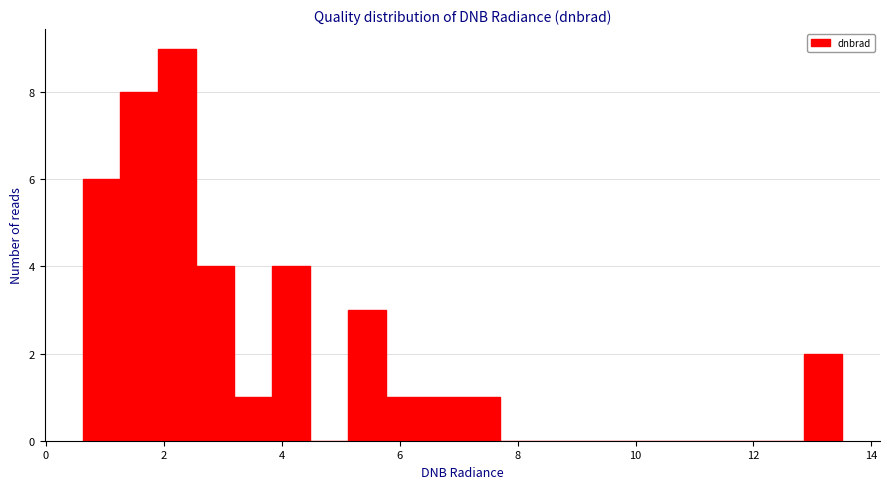

Around what value on the x-axis is the tallest bar? Give the approximate position of its centre, as read against the axis.

2.2